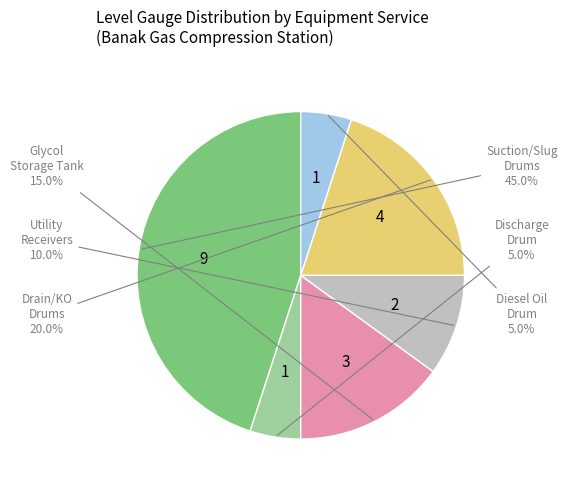

Is there any slice that represents more than half of the pie?

No